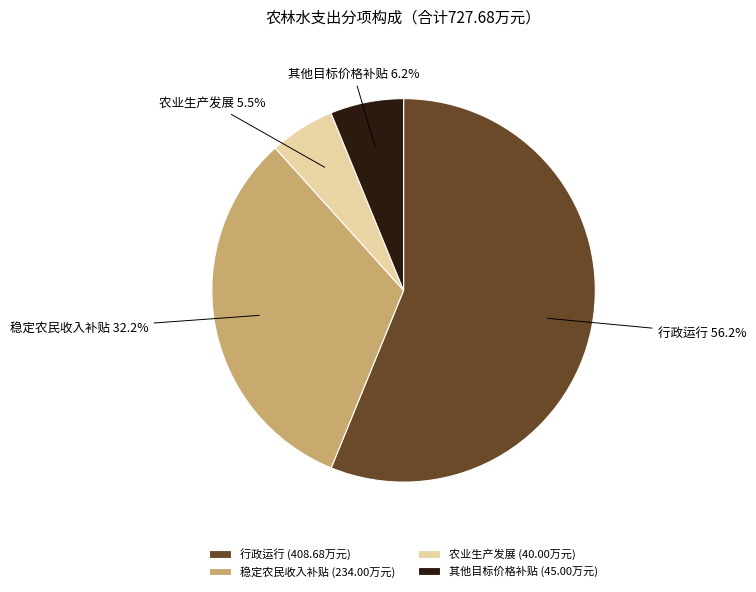

Which has a higher value, 其他目标价格补贴 or 行政运行?

行政运行